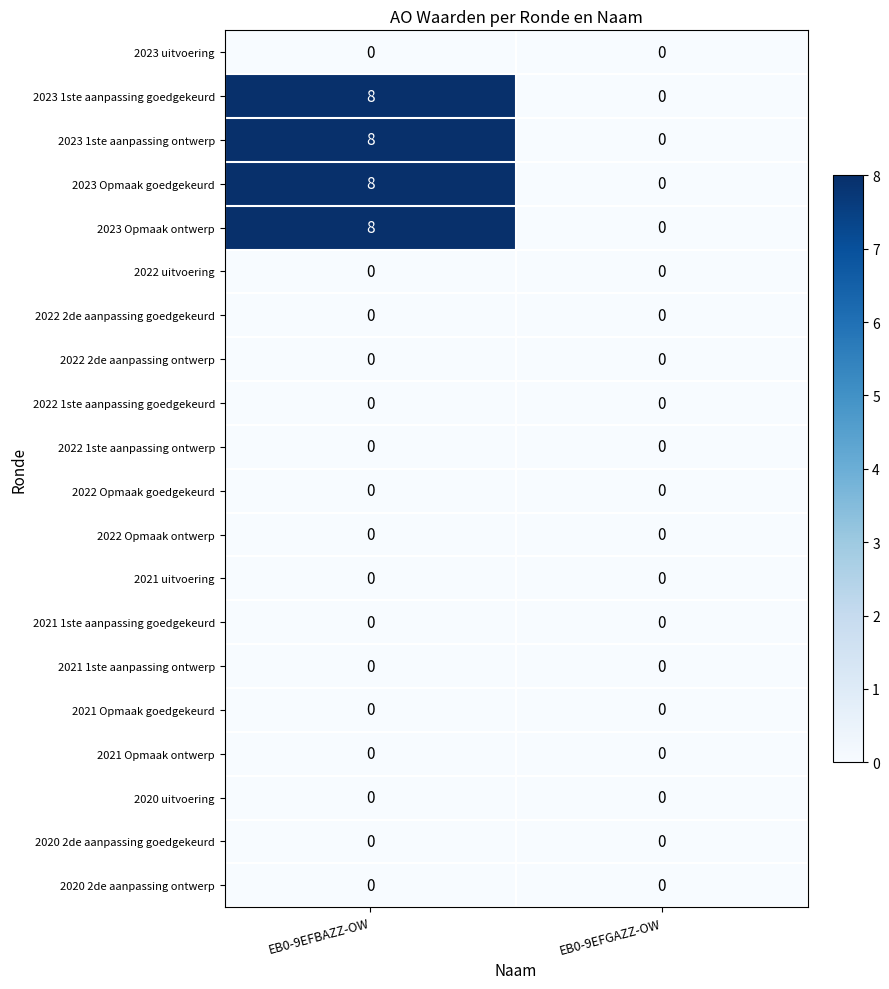

Which category has the highest value across all series?

EB0-9EFBAZZ-OW